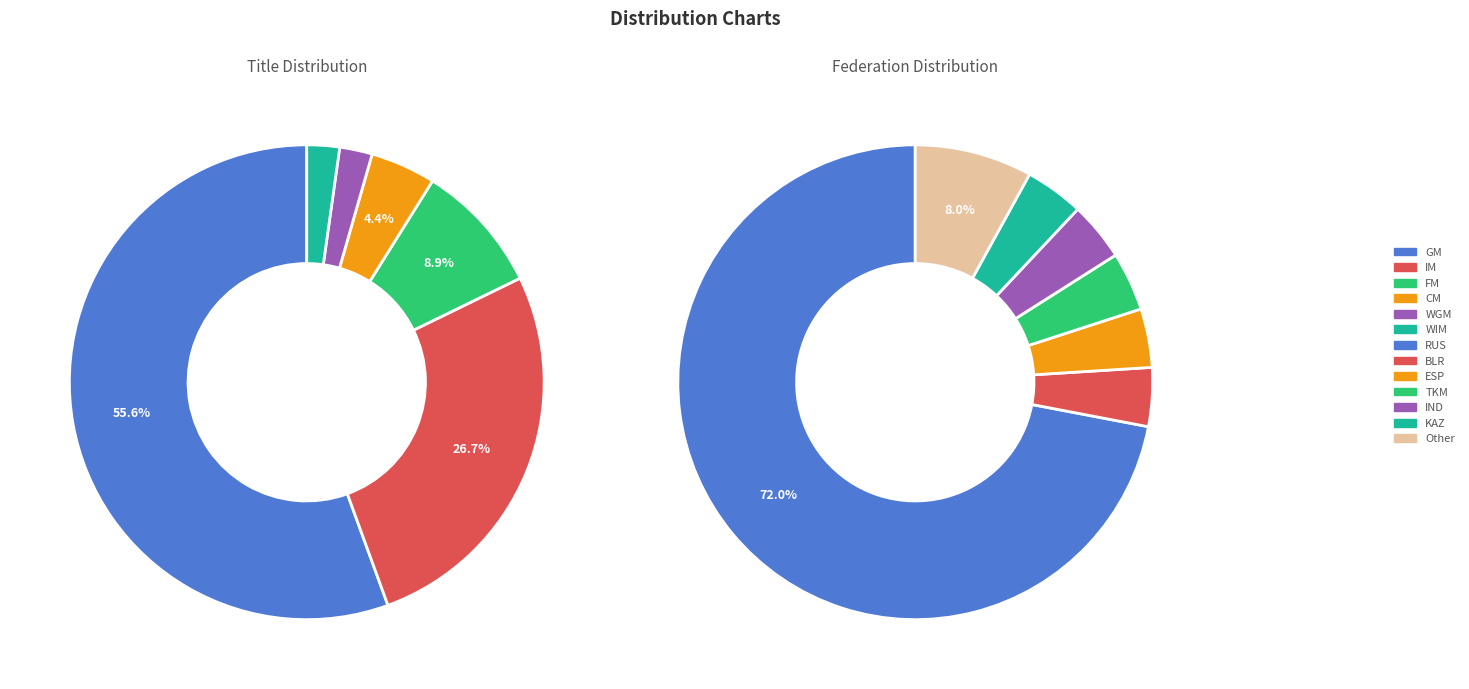

How many slices are in this pie chart?

6